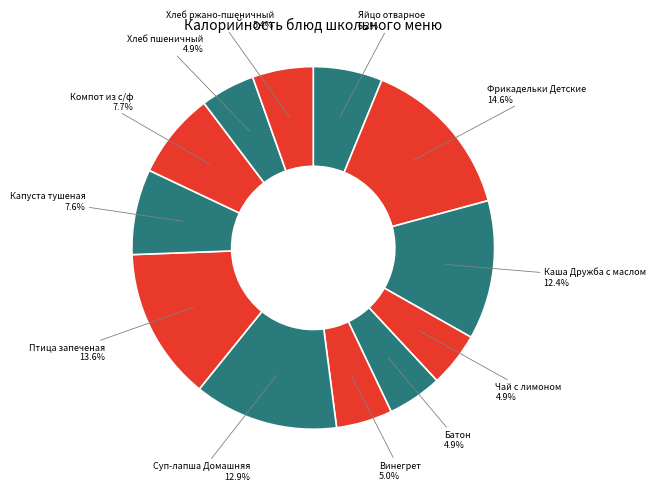

How many segments does this pie chart have?

12